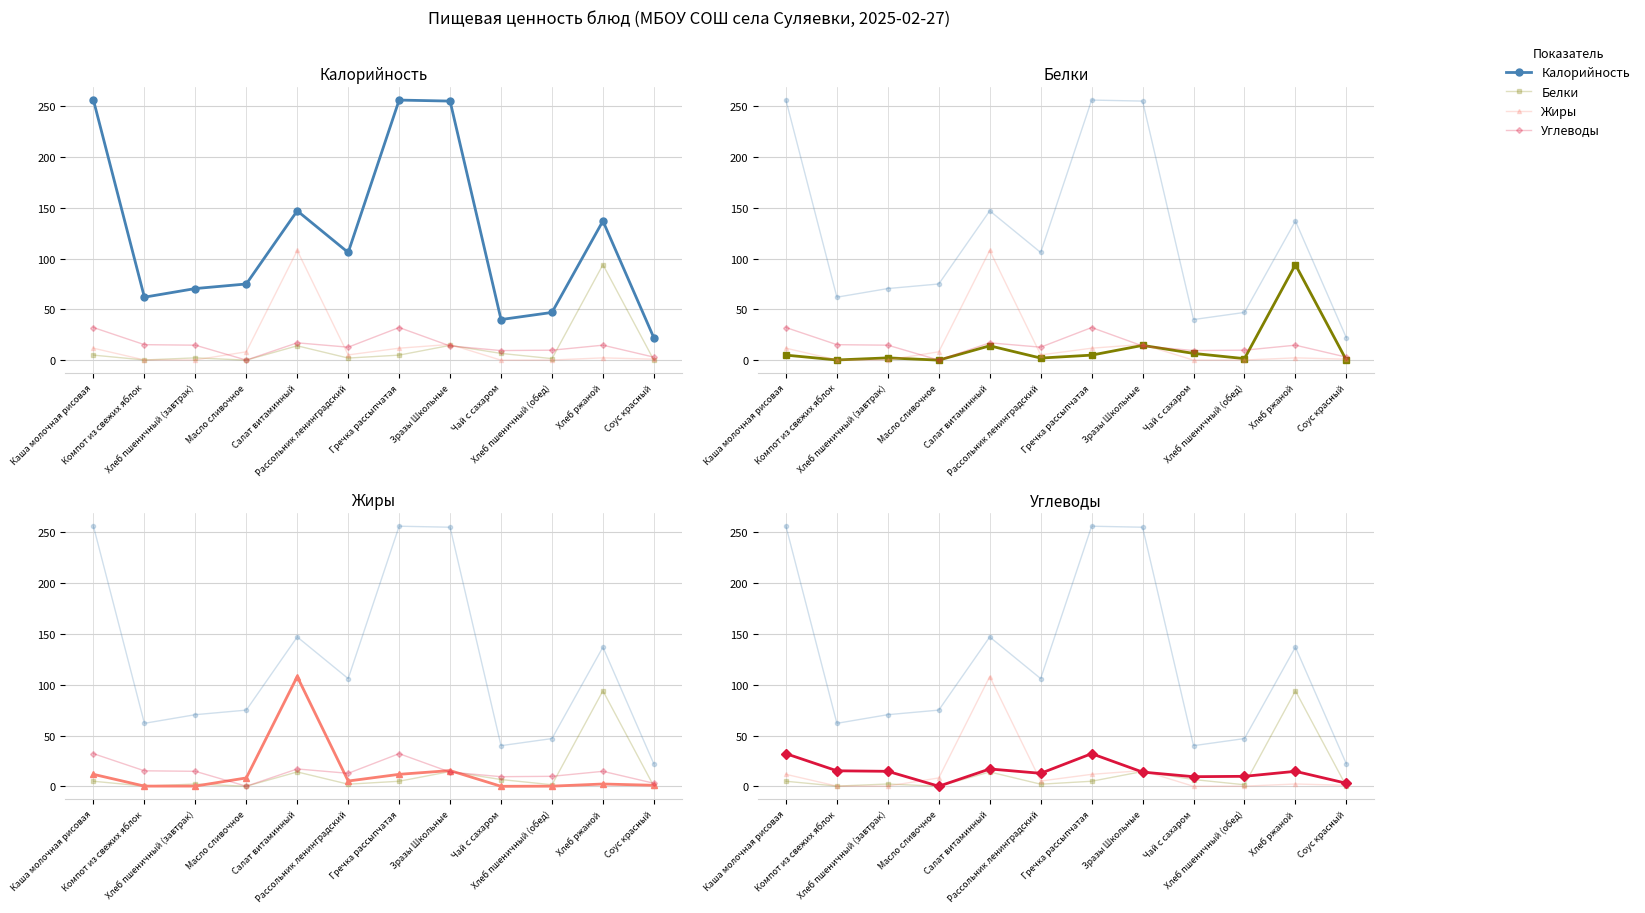

How many data points in Калорийность are less than 106?

6